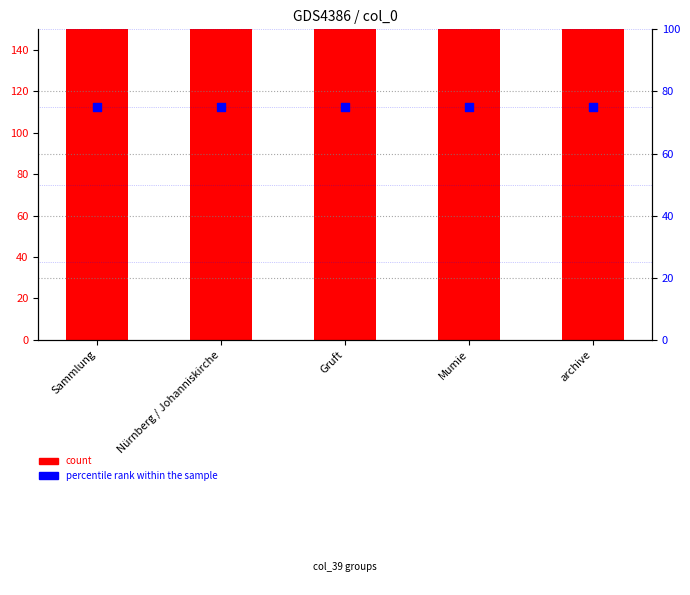

At how many categories does at least one series exceed 237?

5